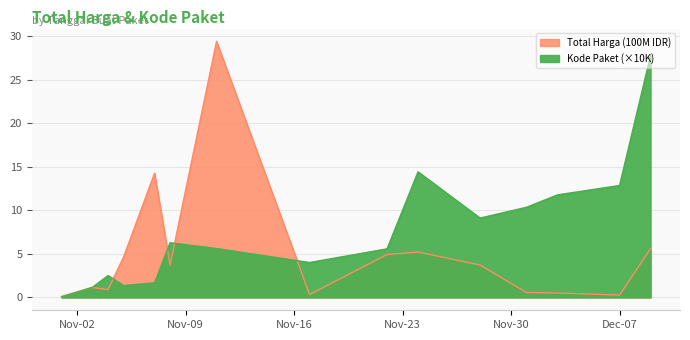

Which category has the lowest value in the Total Harga (100M) series?

2021-11-01